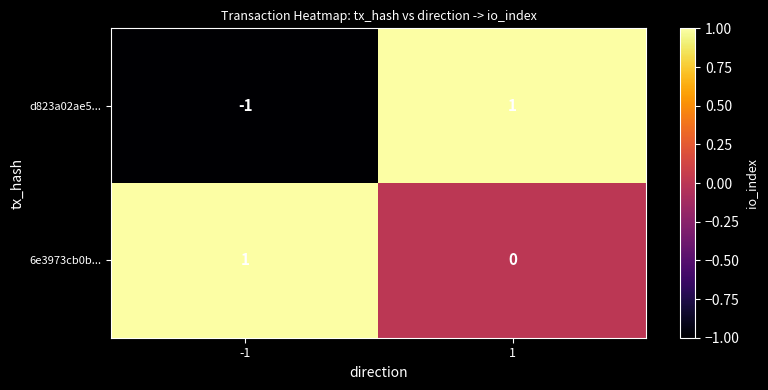

Rank the series at 1 from lowest to highest value.

6e3973cb0b..., d823a02ae5...